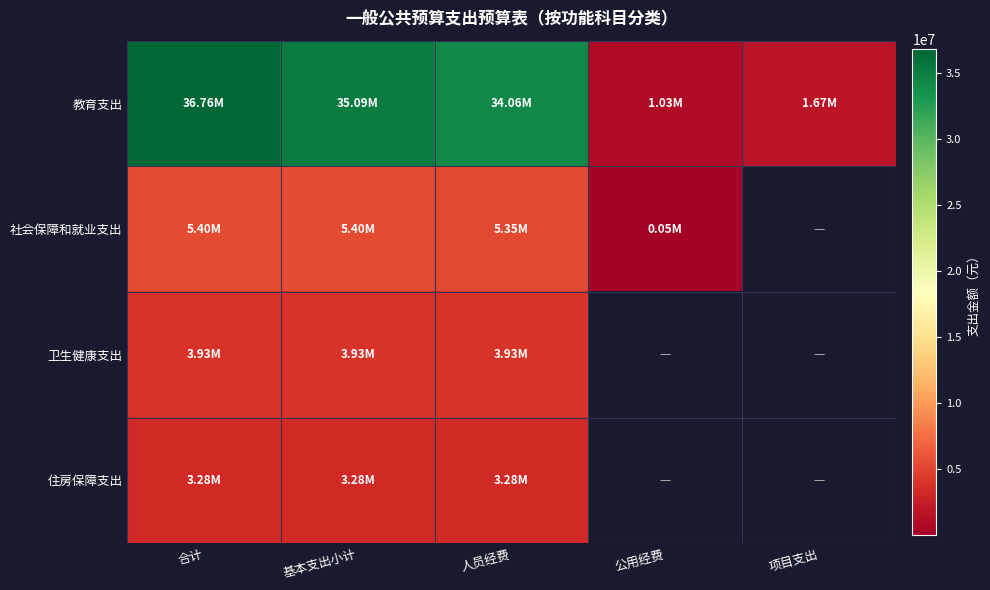

What is the lowest value of the 教育支出 series?

1028797.5